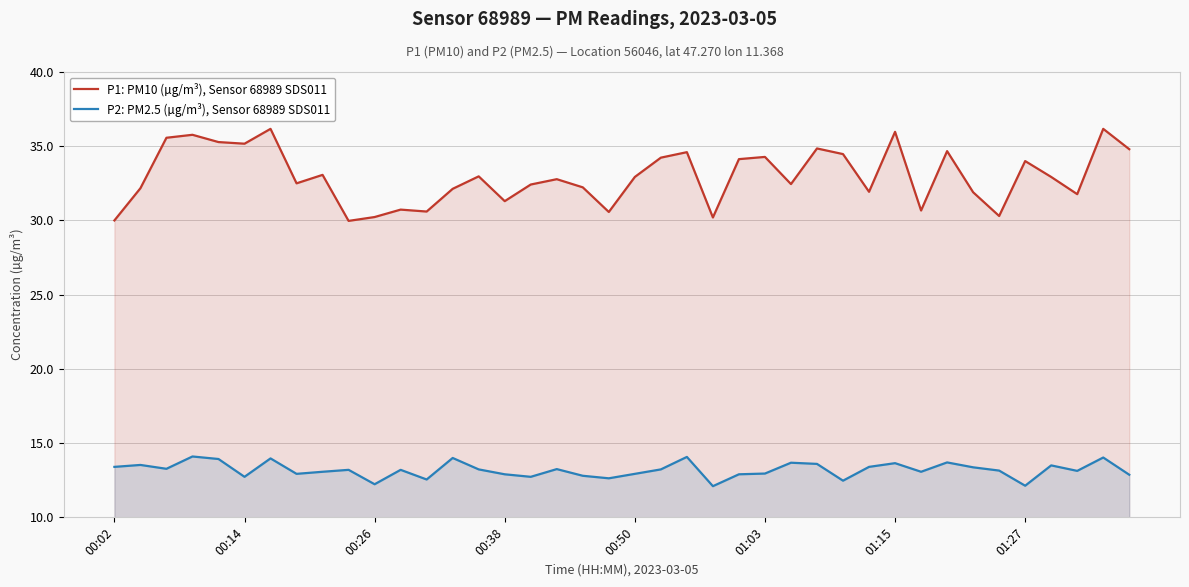

What is the difference between the second highest and minimum values in the P2: PM2.5 (µg/m³), Sensor 68989 SDS011 series?

2.0